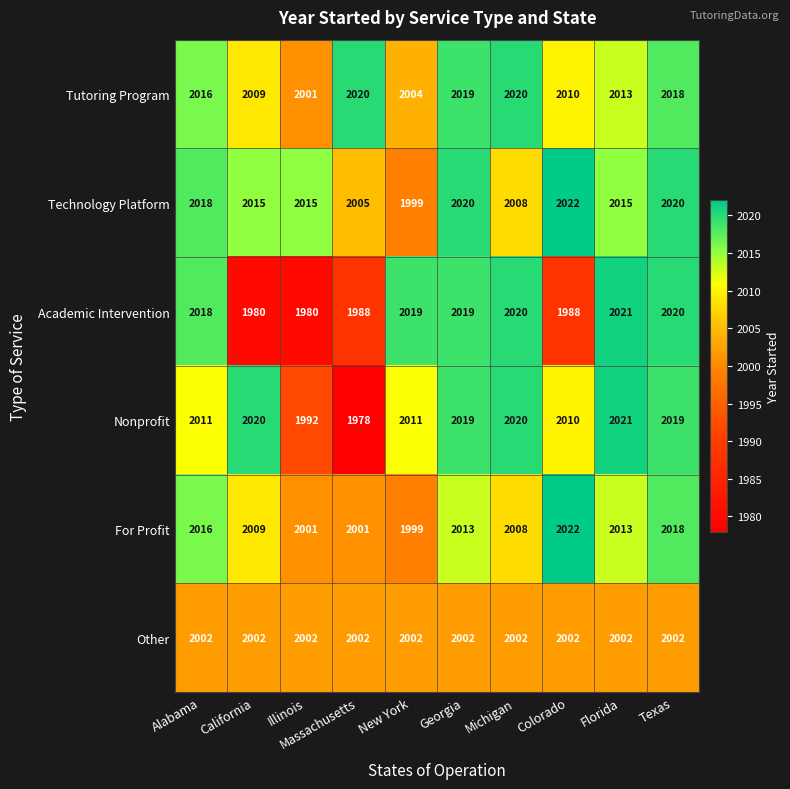

Which series changed the most between Massachusetts and Michigan?

Nonprofit